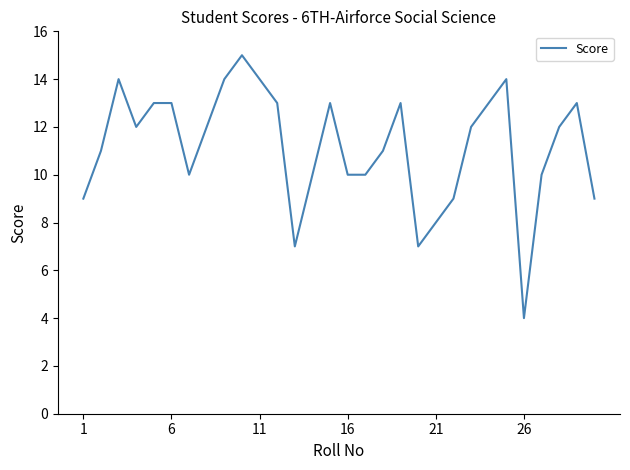

What is the difference between the maximum and minimum values?

11